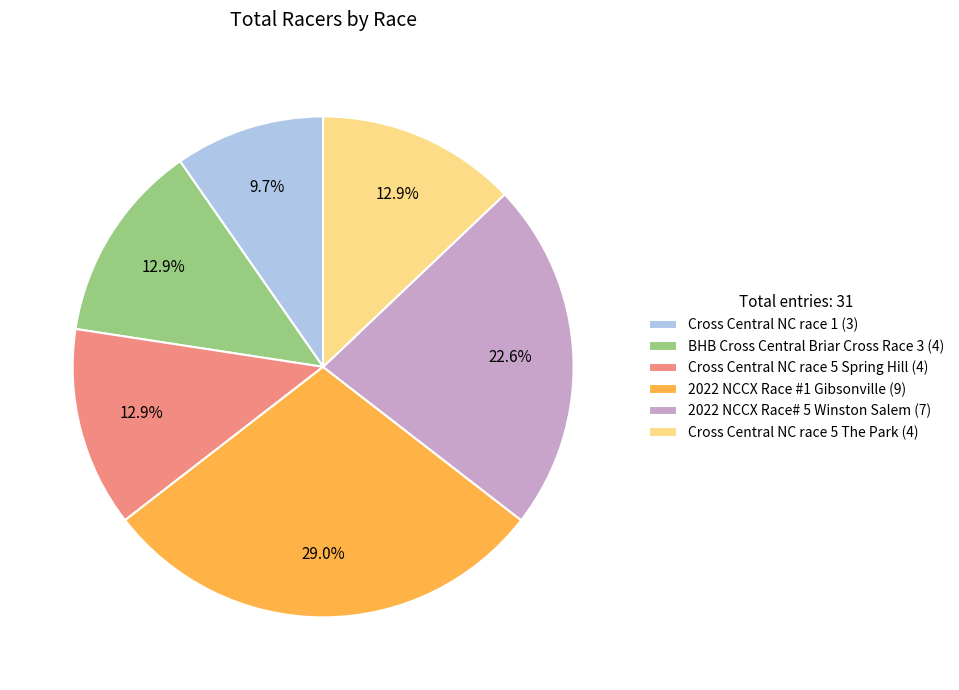

How many segments does this pie chart have?

6